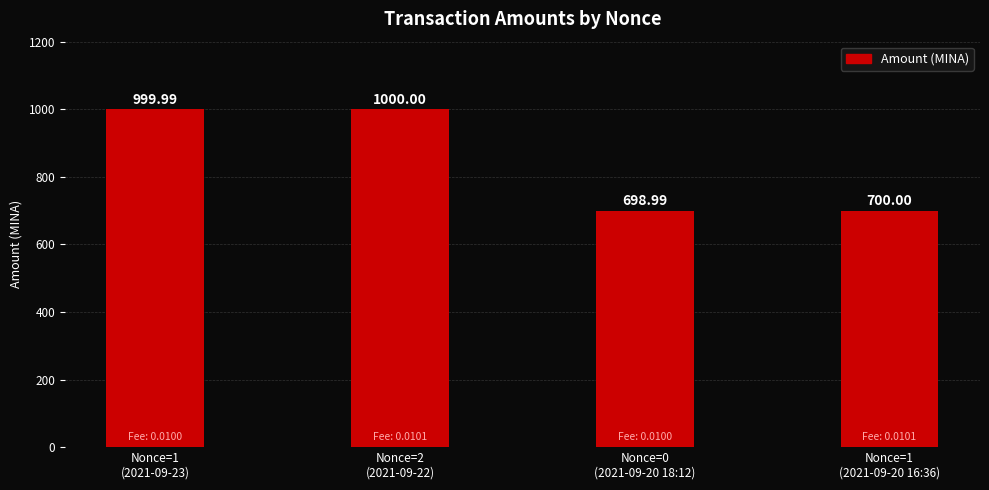

At which label is the value closest to 849?

Nonce=1
(2021-09-20 16:36)